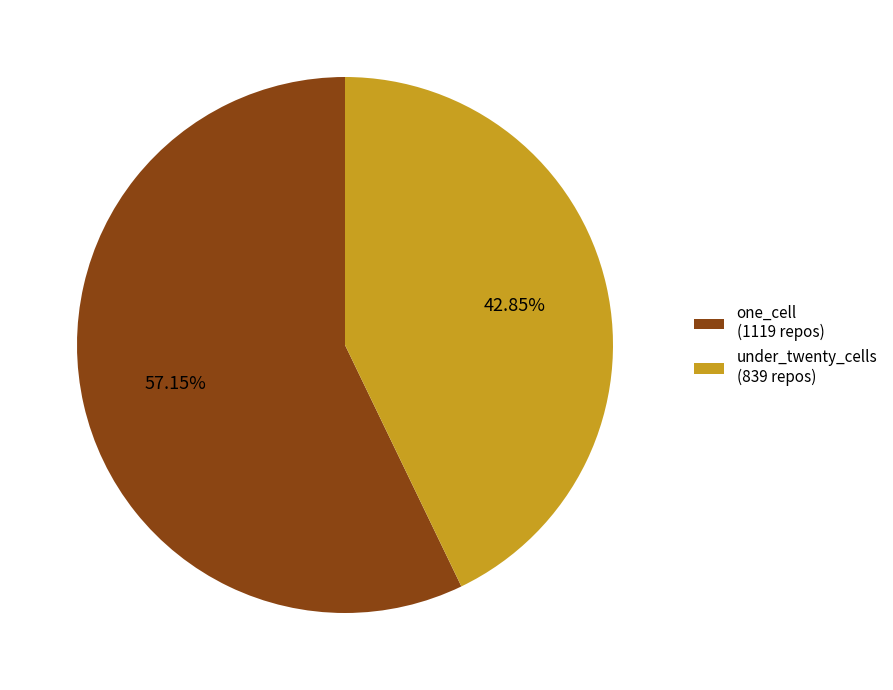

Between one_cell (1119 repos) and under_twenty_cells (839 repos), which is larger?

one_cell (1119 repos)